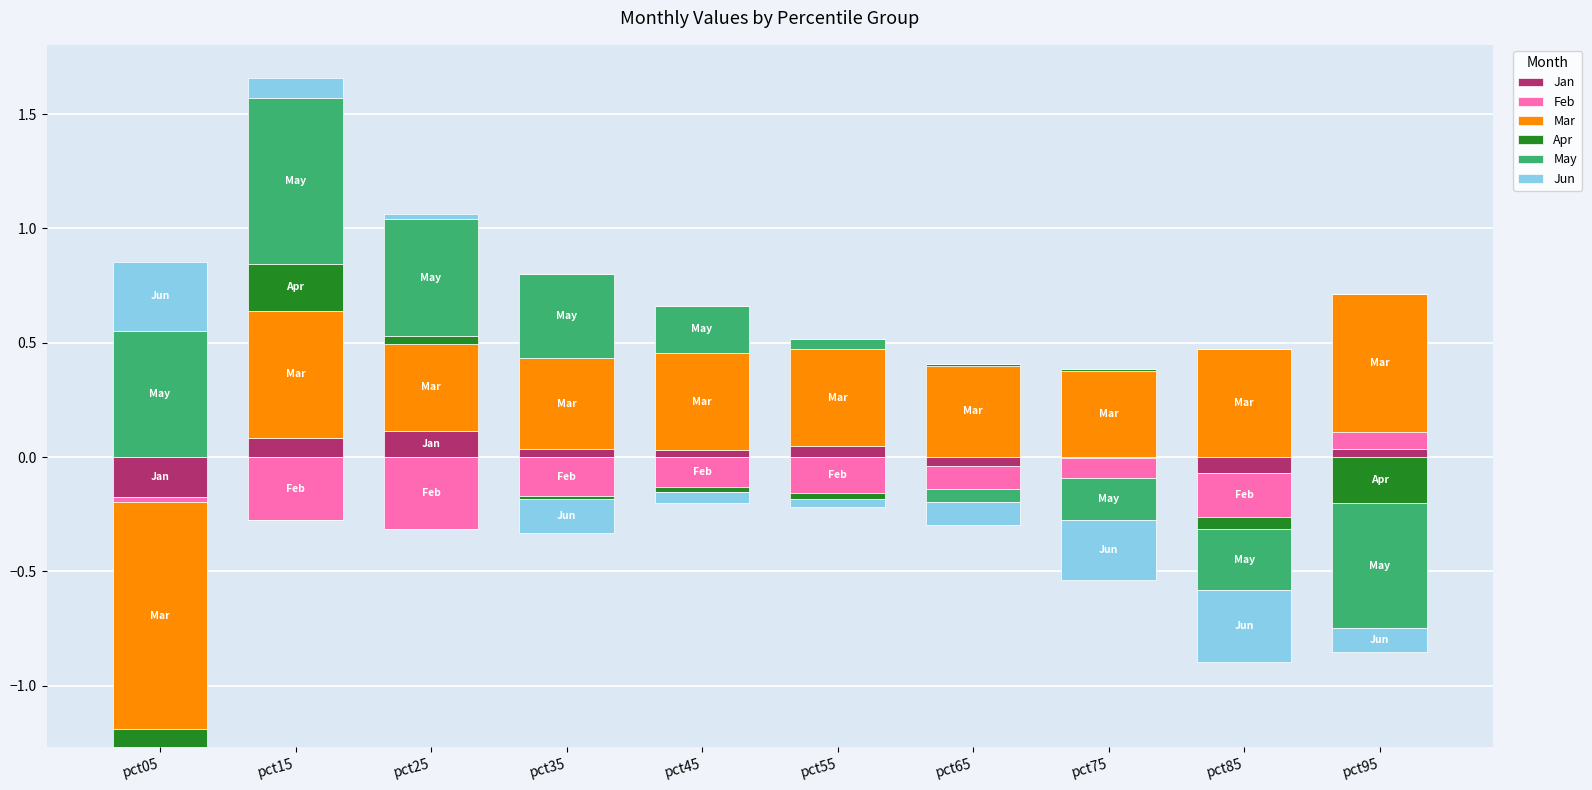

At how many categories does at least one series exceed 0?

10